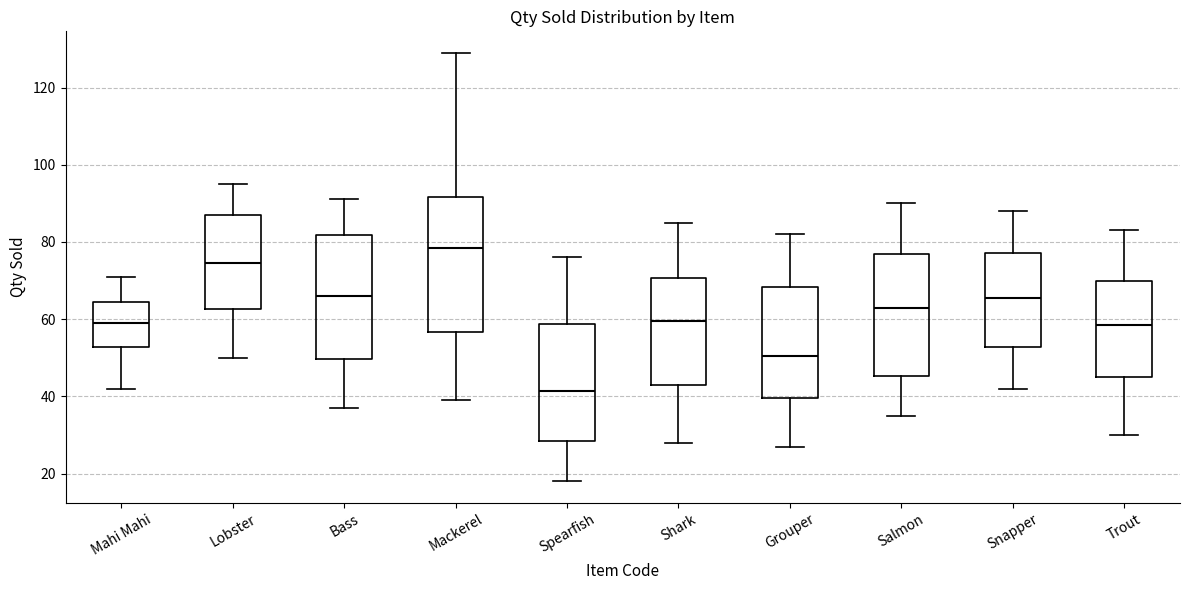

Where is the lower edge of the box for Salmon on the y-axis? The values are not printed on the chart, so give them approximately, as read against the axis.

46